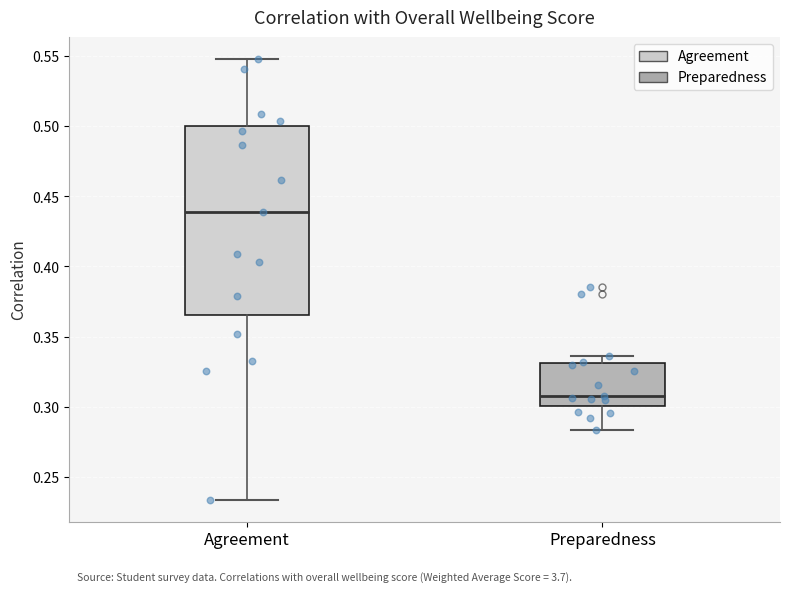

Reading left to right, read every box against the y-axis: the position of its median line, the range the box covers, and the ends of its whiskers. The values are not printed on the chart, so give them approximately, as read against the axis.

Agreement: median 0.440, box 0.365 to 0.500, whiskers 0.235 to 0.550
Preparedness: median 0.310, box 0.300 to 0.330, whiskers 0.285 to 0.335